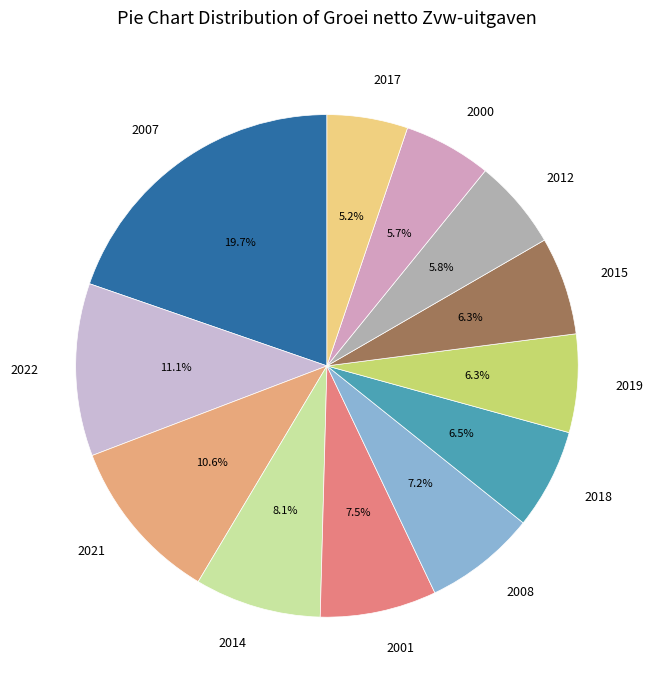

Which has a higher value, 2008 or 2022?

2022